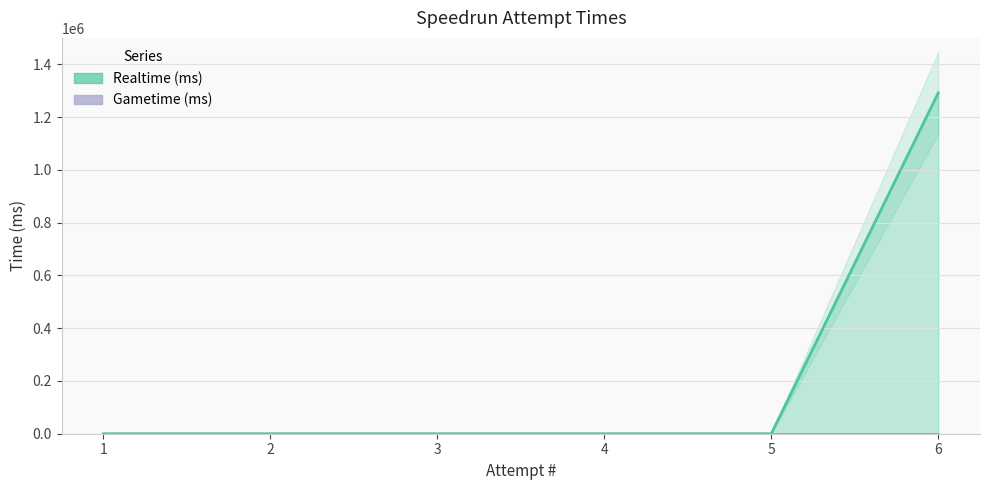

Is it true that the value at 2 is -475259?

False